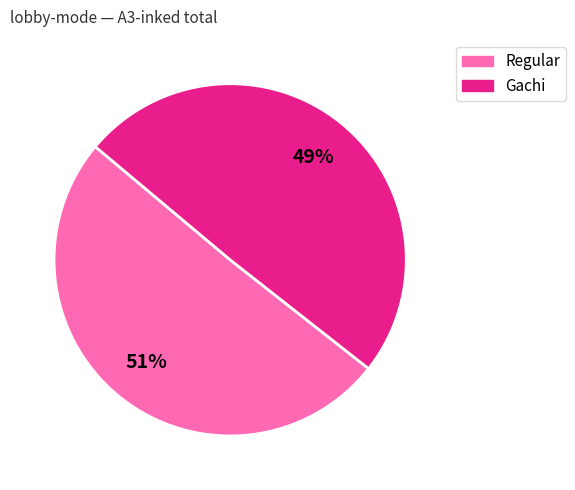

To the nearest percent, what is the average slice percentage?

50%